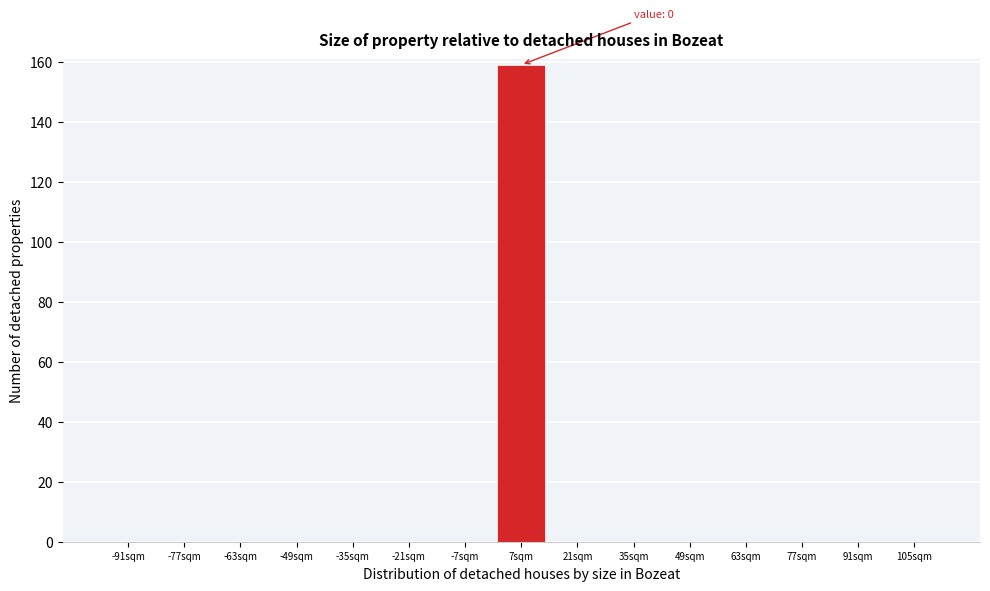

Which range on the x-axis has the tallest bar?

0 to 14